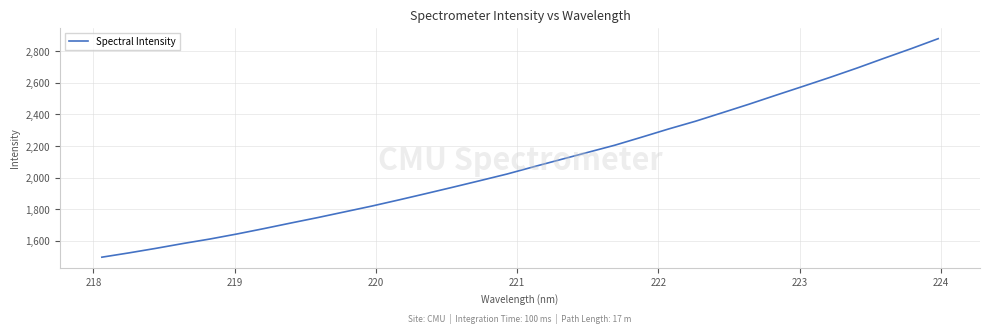

What is the greatest value displayed?

2879.0